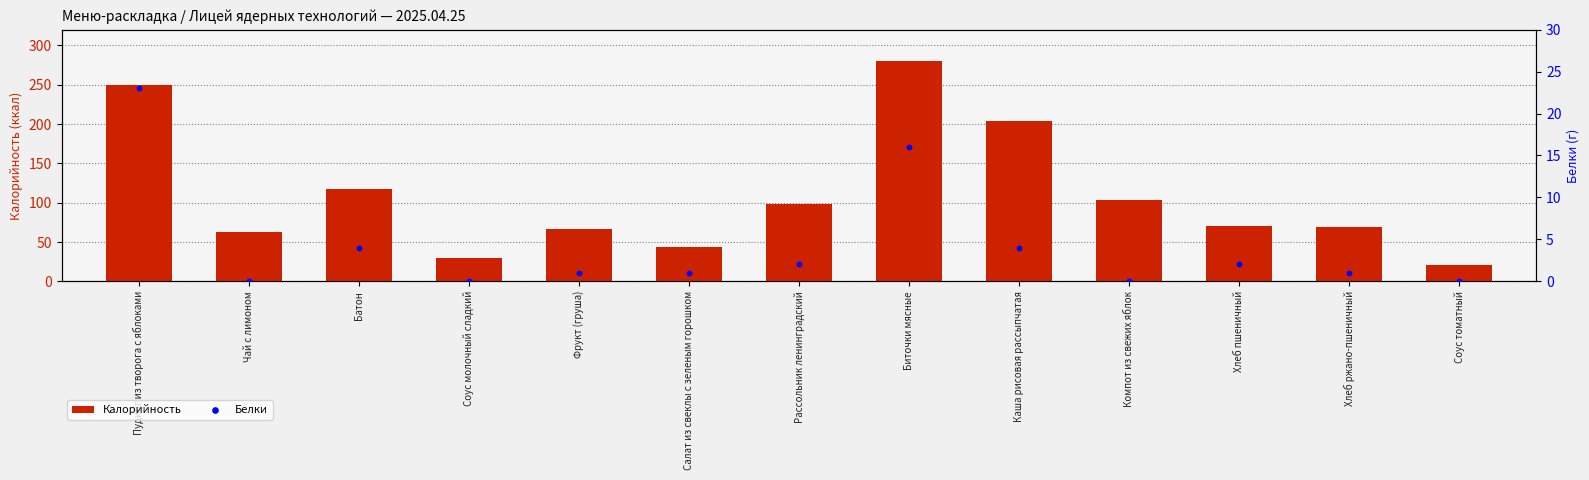

Which series reaches the minimum Y coordinate?

Белки